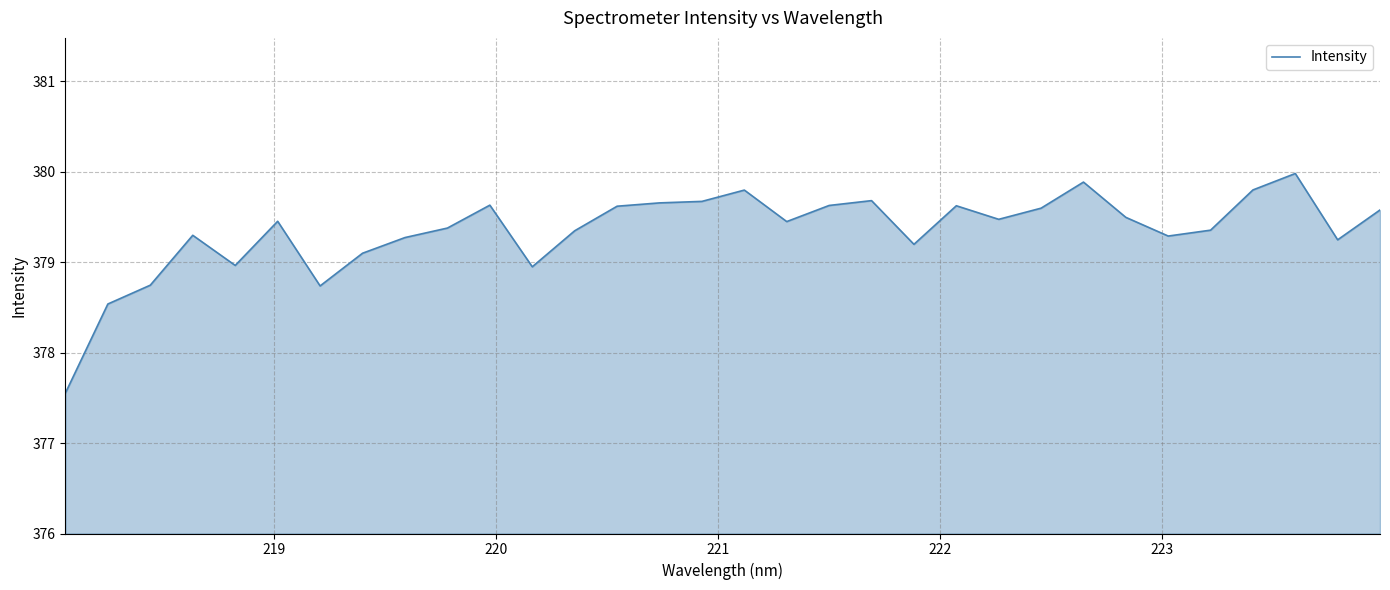

What is the greatest value displayed?

380.0